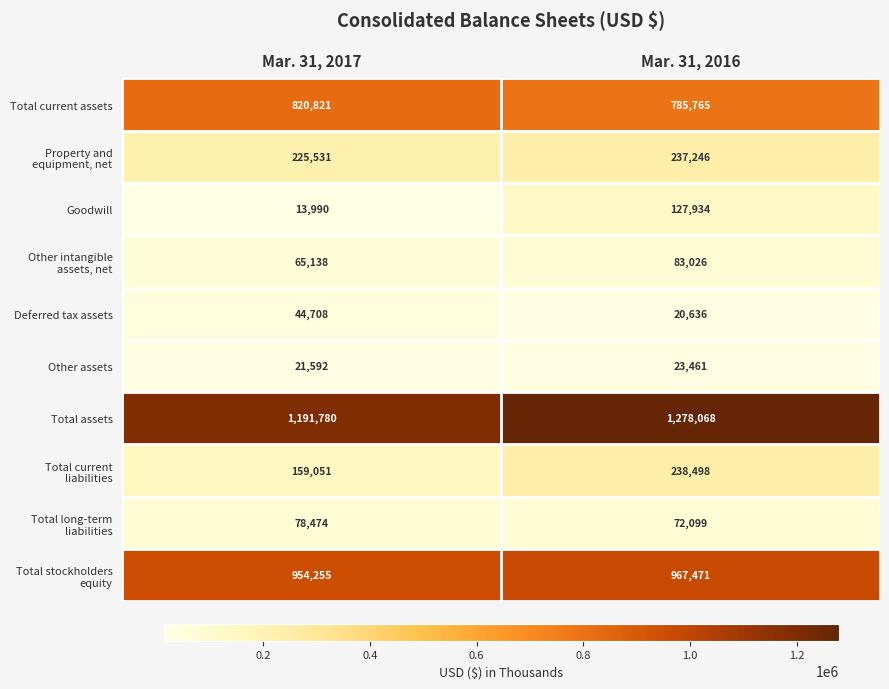

Read the Total assets value at Mar. 31, 2016.

1278068